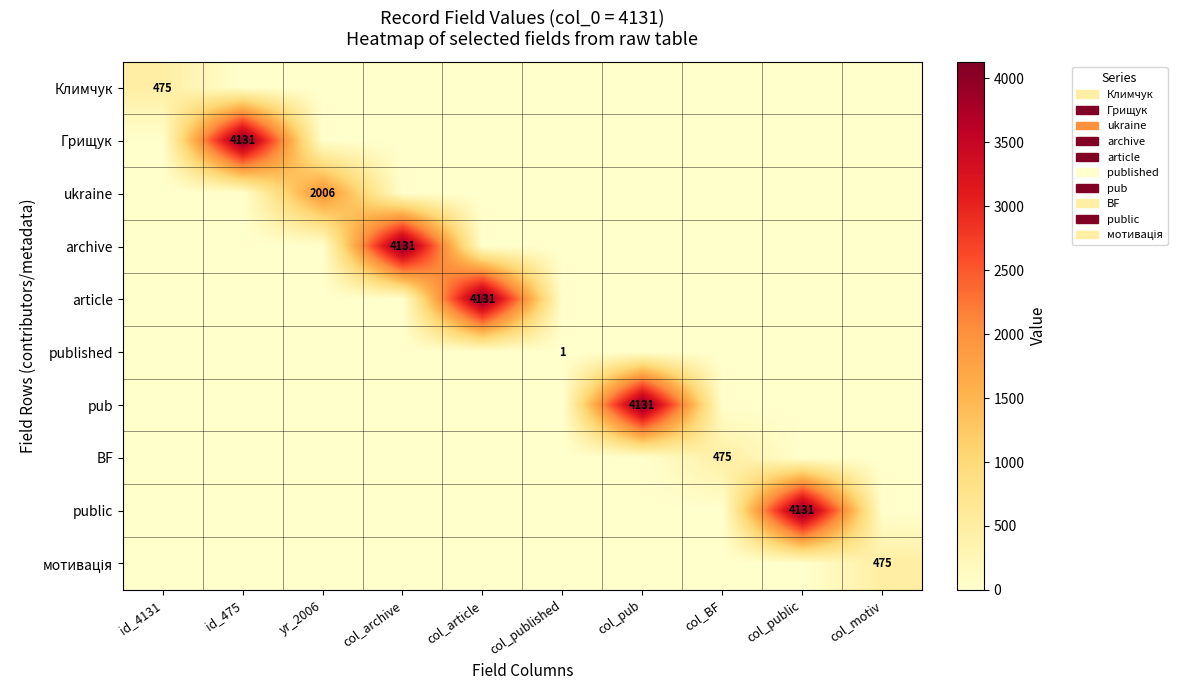

What is the average value of the public series?

413